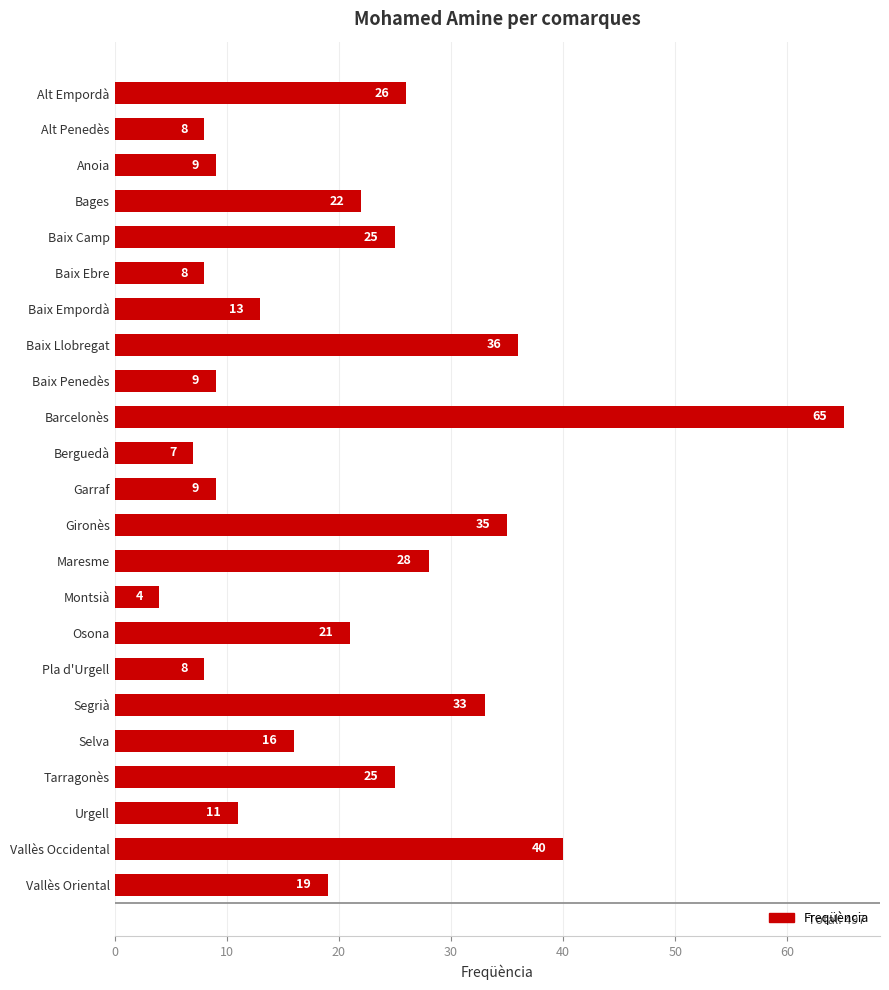

What is the minimum value shown in the chart?

4